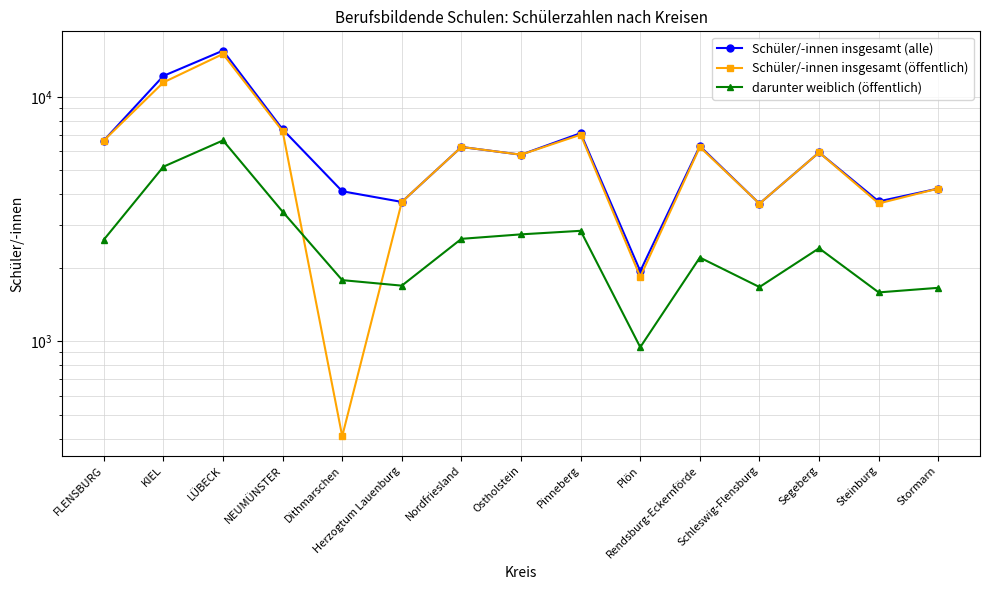

Which category has the highest value in the Schüler/-innen insgesamt (öffentlich) series?

LÜBECK